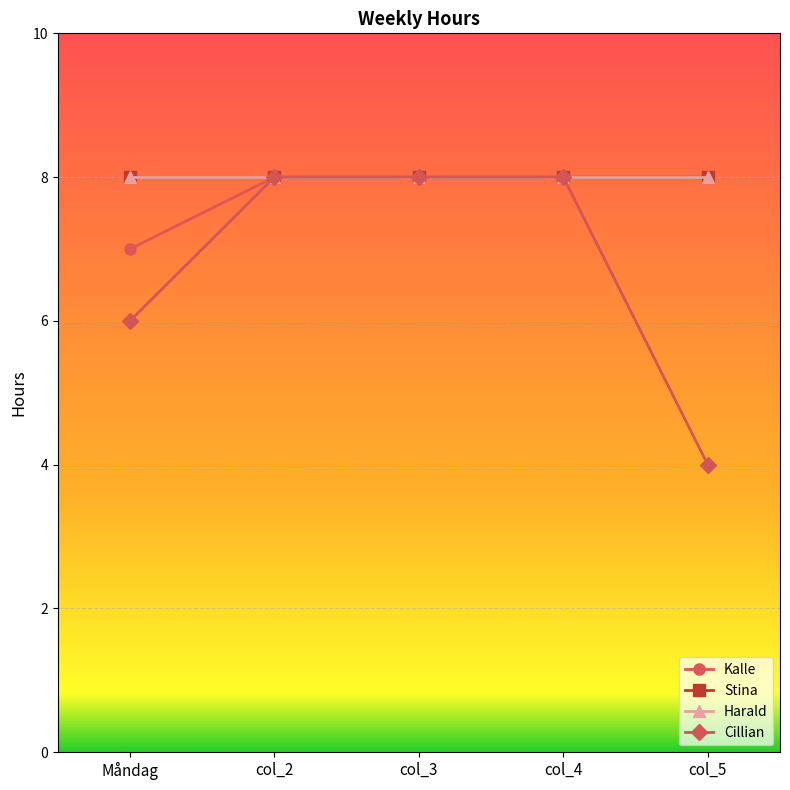

Which series has the largest total across all categories?

Stina